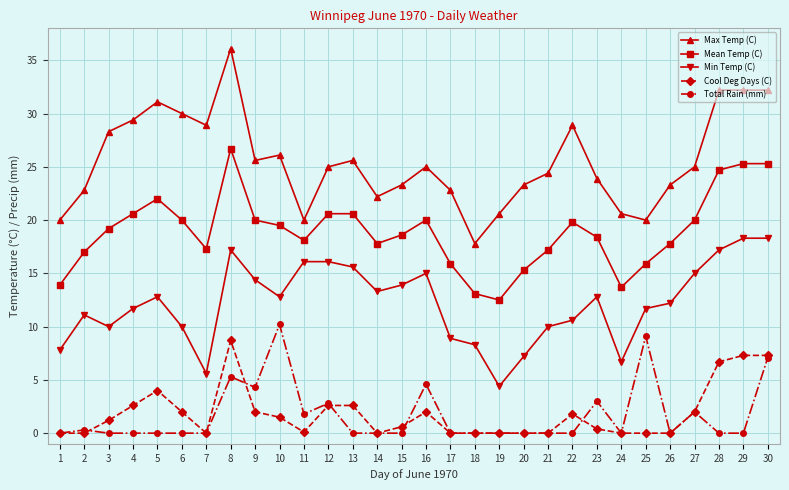

At which category is the sum across all series the highest?

8